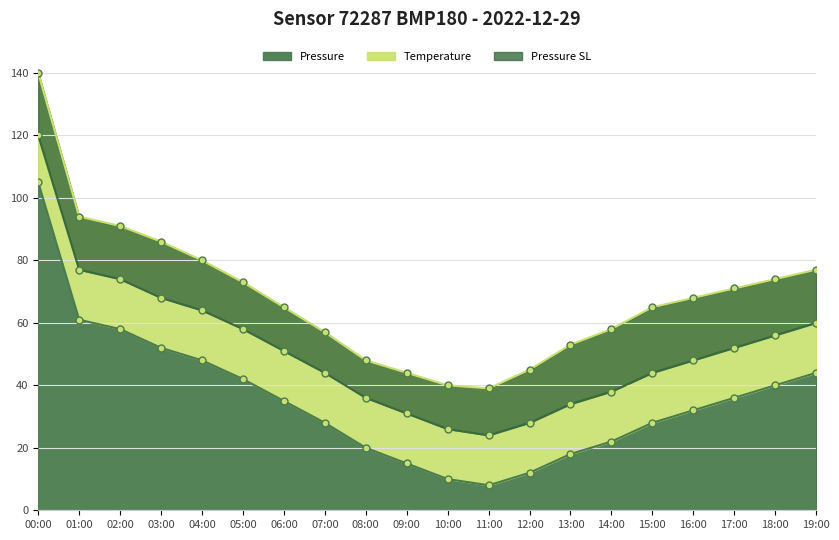

What is the difference between the Pressure values at 08:00 and 18:00?

20